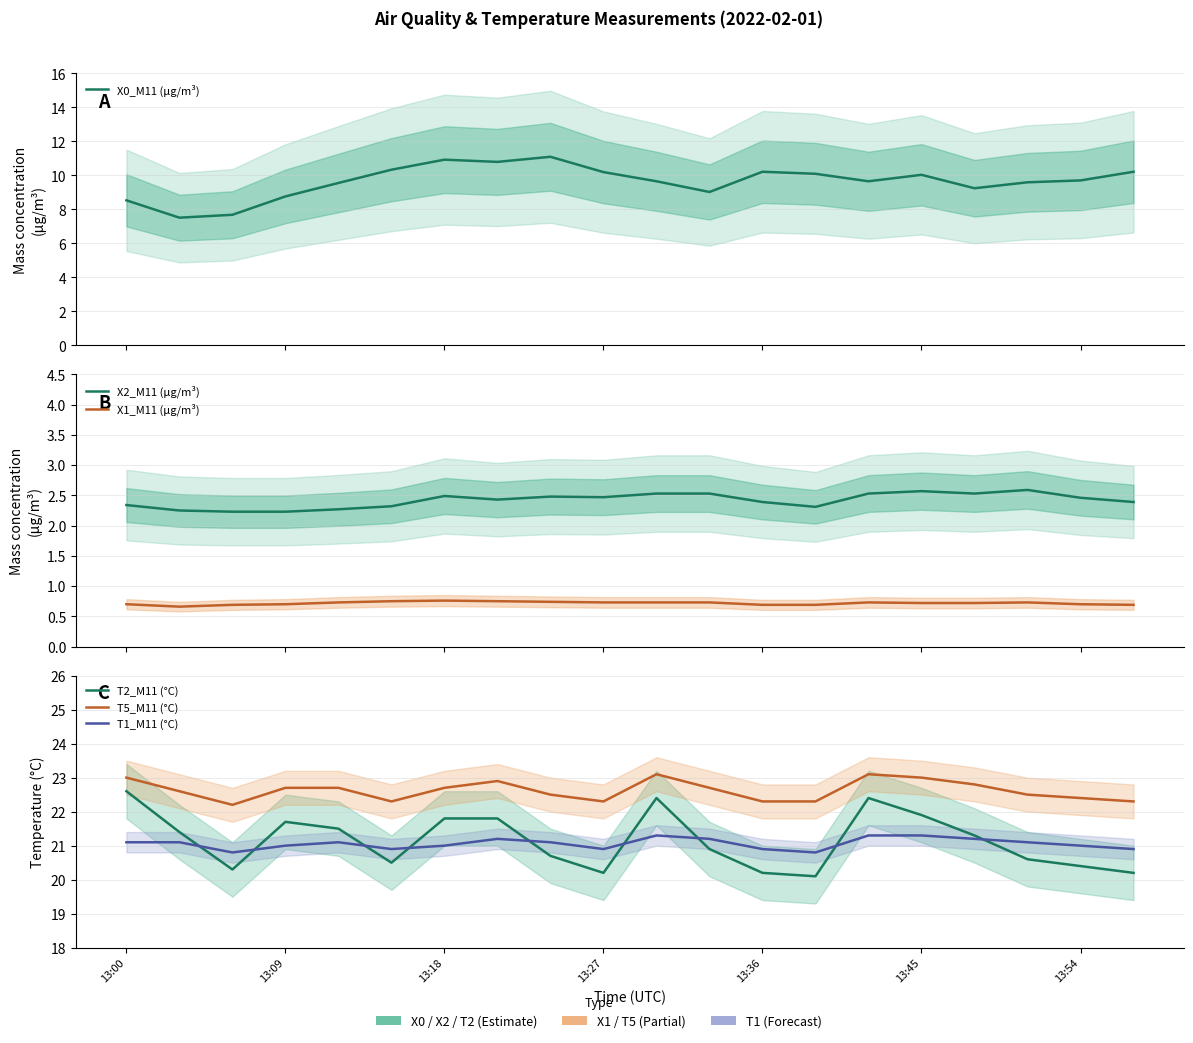

What is the sum of all X1_M11 (μg/m³) values?

14.3